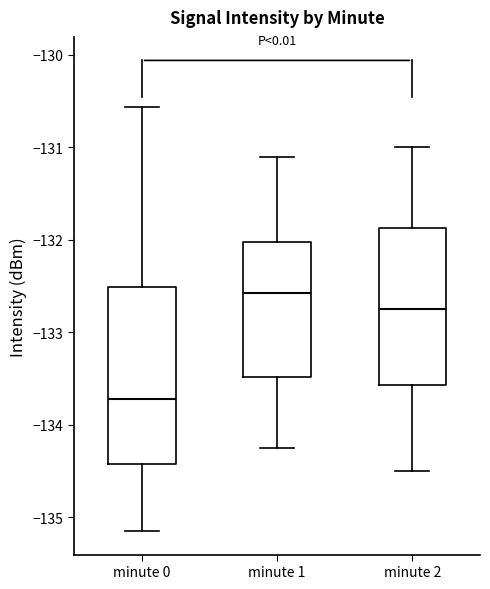

Which box's median line is the highest?

minute 1